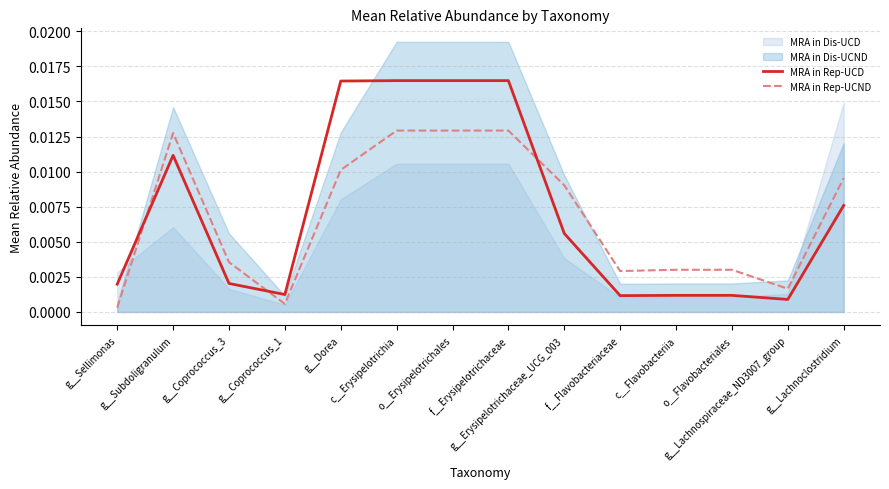

How many interior local valleys does the MRA in Rep-UCD series have?

3